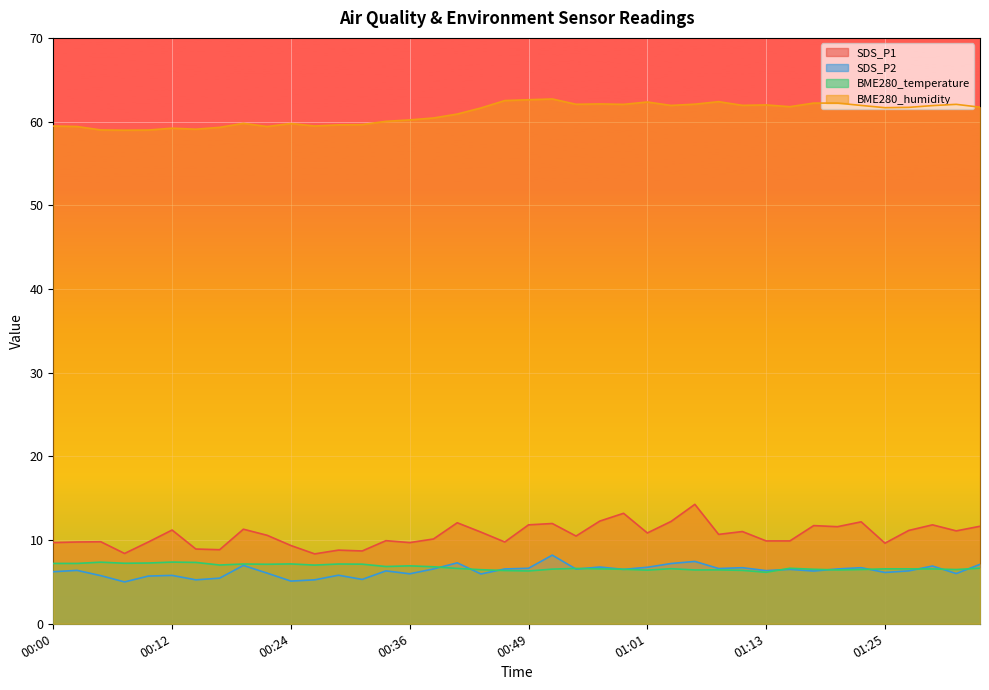

Is it true that SDS_P2 equals 10.0 at 00:58?

False